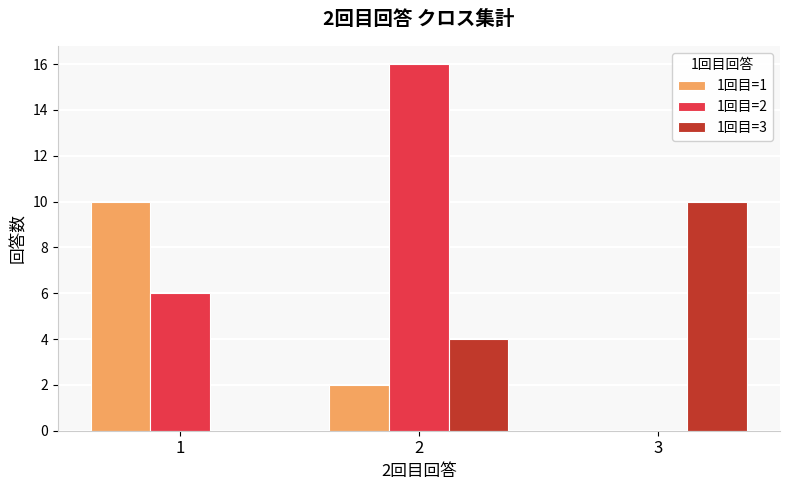

Which series has the largest total across all categories?

1回目=2